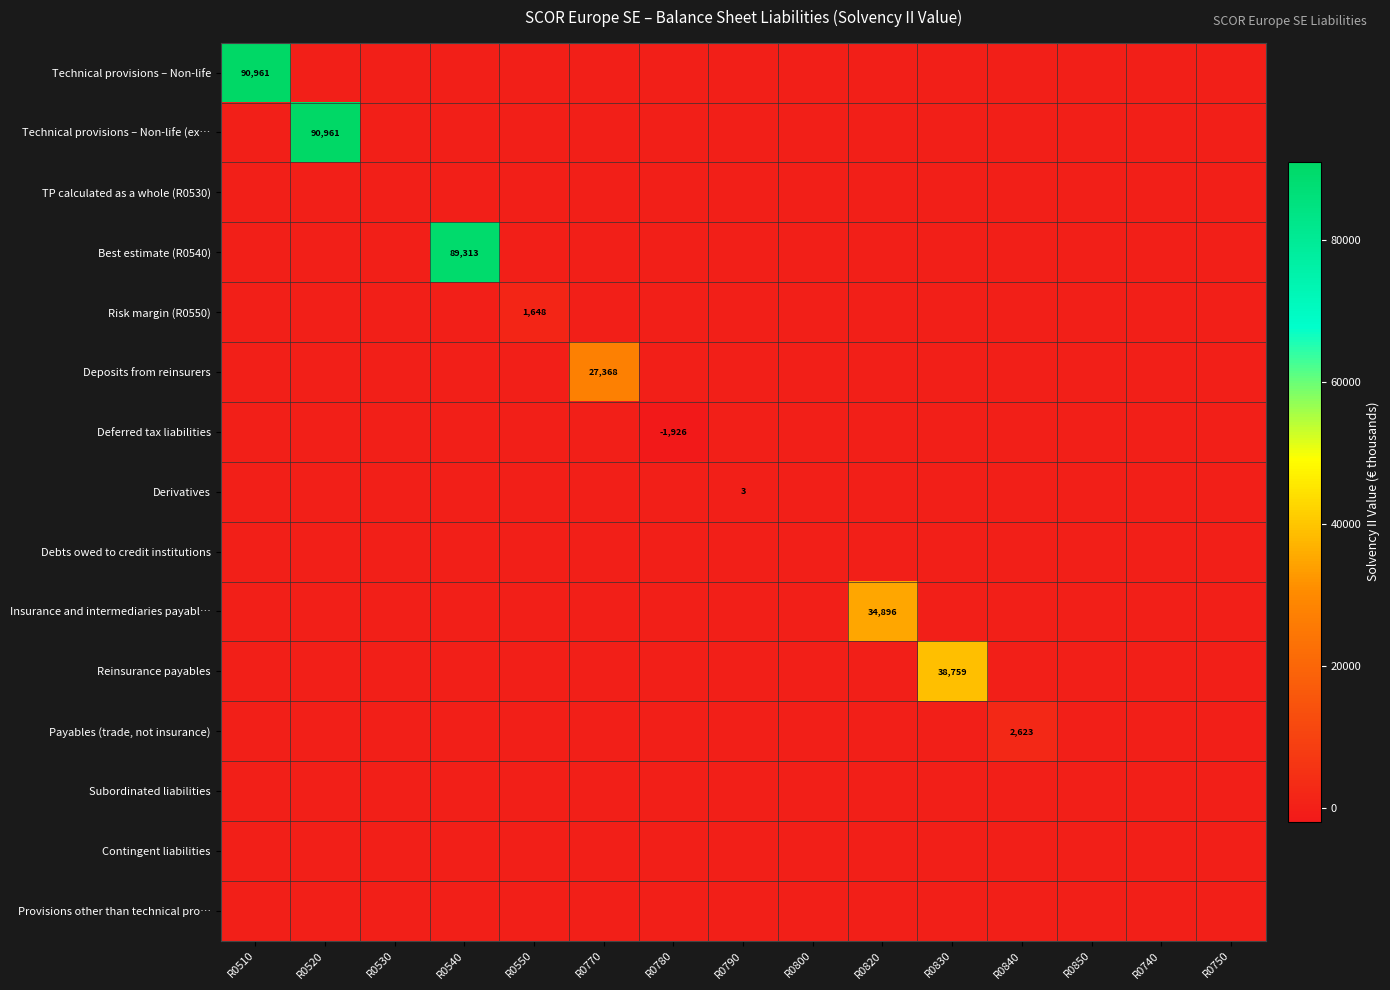

What is the maximum value for Technical provisions – Non-life?

90961